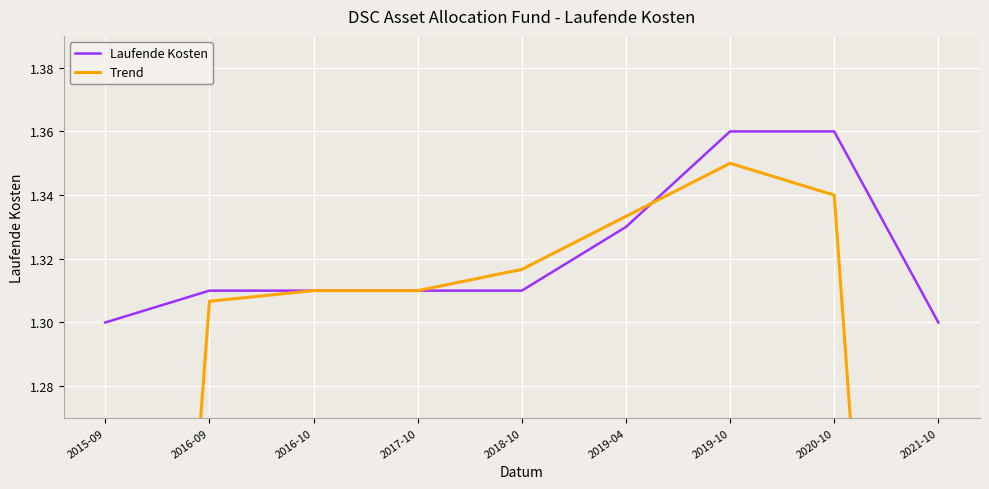

What is the label of the 9th point from the right?

2015-09